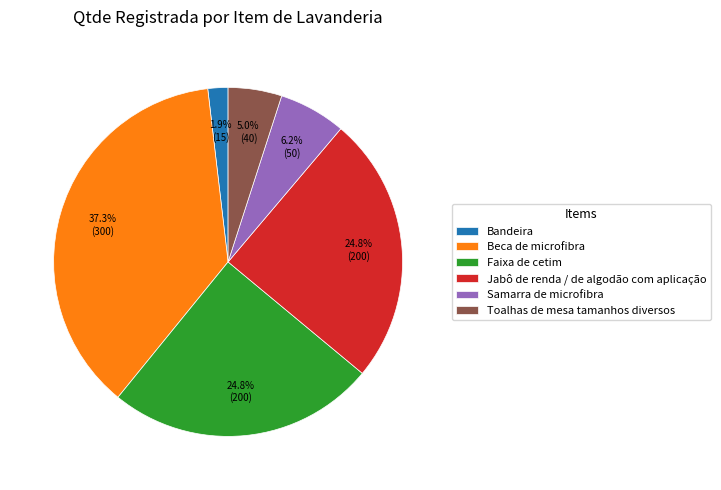

What percentage is NOT represented by Samarra de microfibra?

93.8%